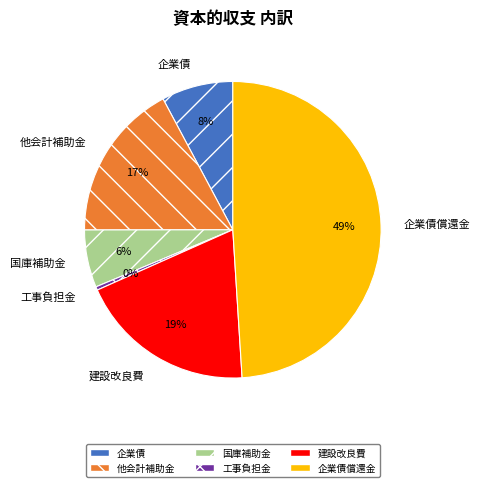

True or false: 国庫補助金 accounts for 16% of the total.

False